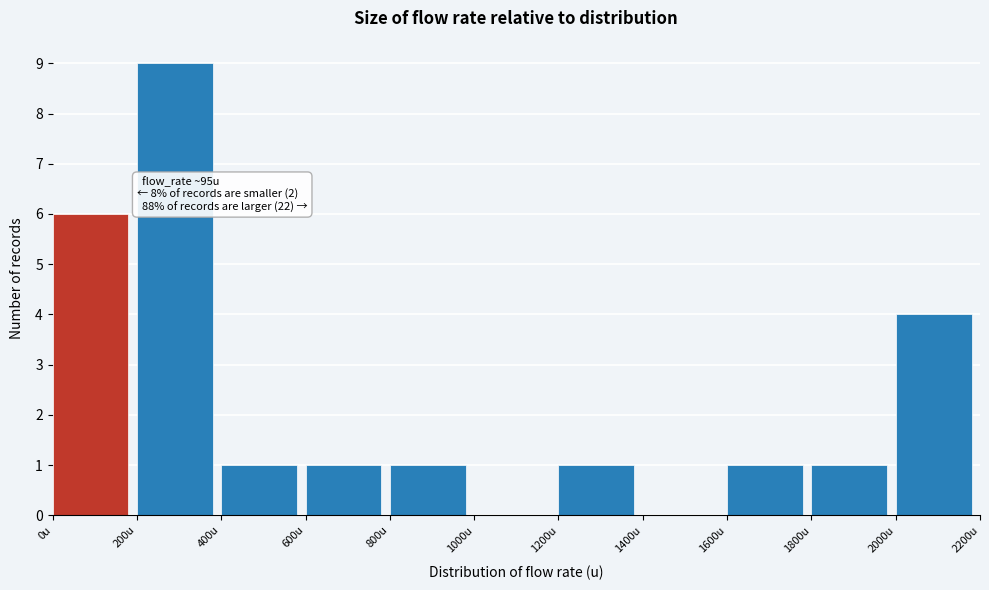

Over which range of the x-axis is the bar tallest?

200 to 400